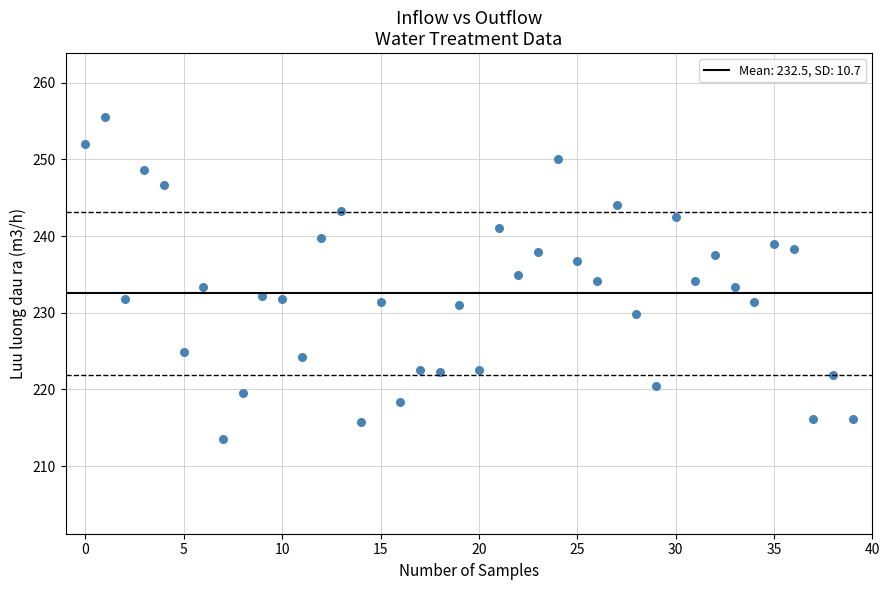

What is the range of Y values (max minus min)?

42.0